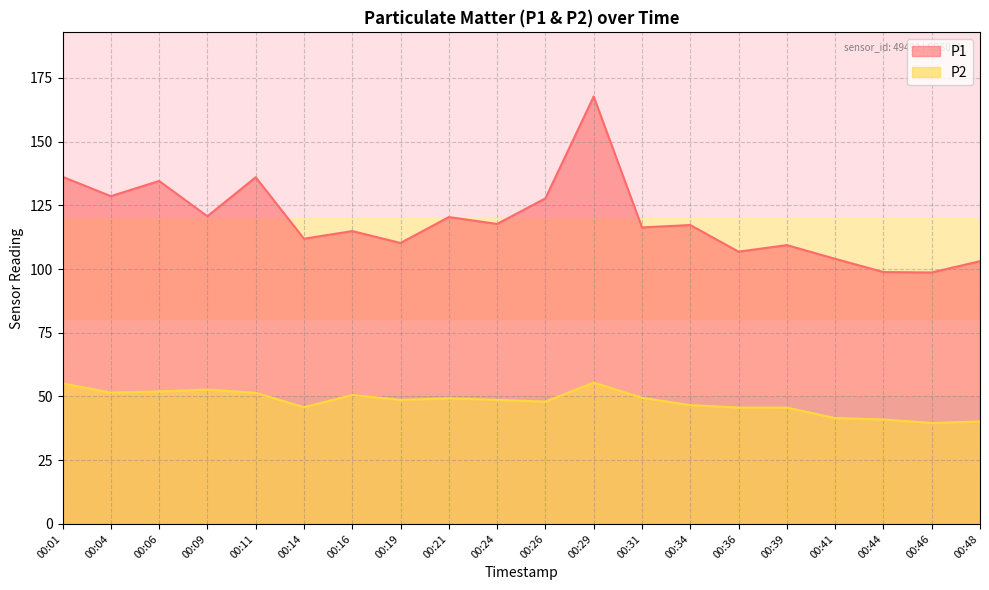

Which category has the highest value in the P1 series?

00:29